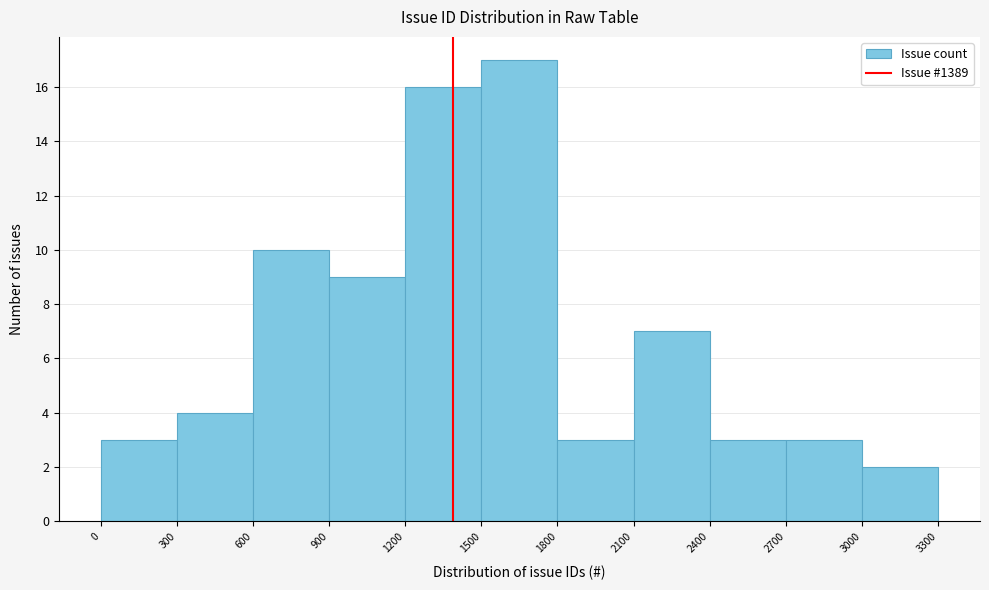

Over which range of the x-axis is the bar tallest?

1500 to 1800